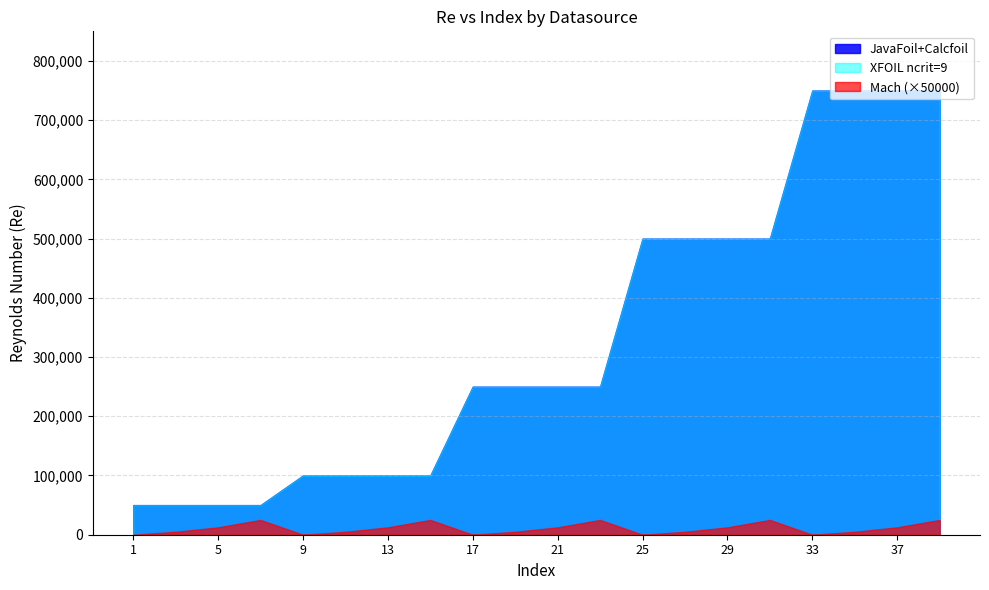

Does the chart have visible grid lines?

Yes